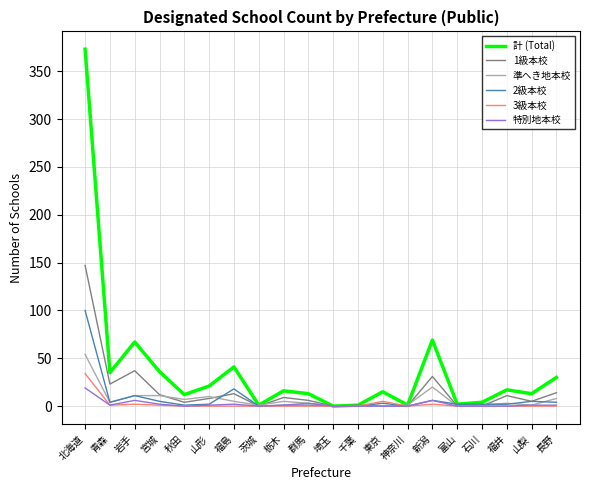

Where is the first local maximum for 2級本校?

岩手